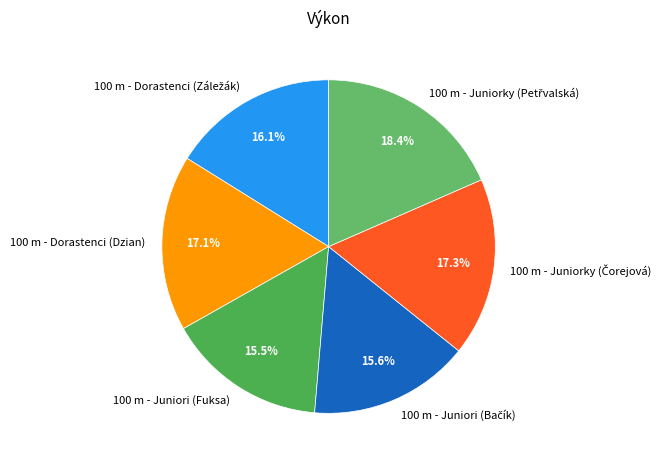

Is it true that 100 m - Dorastenci (Dzian) is 17% of the pie?

True